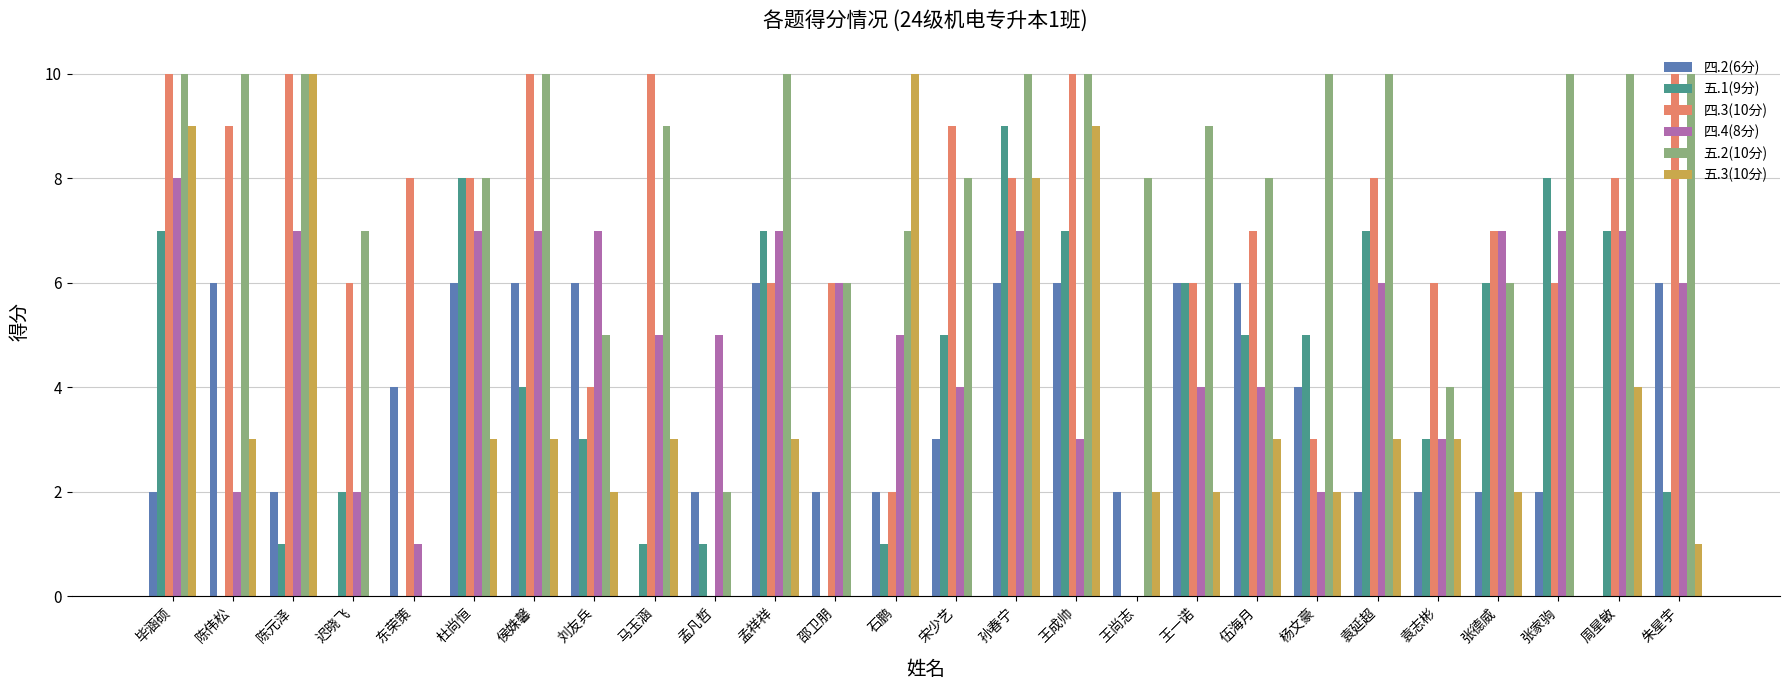

Reading left to right, transcribe all the data shown in this chart.

四.2(6分): 2	6	2	0	4	6	6	6	0	2	6	2	2	3	6	6	2	6	6	4	2	2	2	2	0	6
五.1(9分): 7	0	1	2	0	8	4	3	1	1	7	0	1	5	9	7	0	6	5	5	7	3	6	8	7	2
四.3(10分): 10	9	10	6	8	8	10	4	10	0	6	6	2	9	8	10	0	6	7	3	8	6	7	6	8	10
四.4(8分): 8	2	7	2	1	7	7	7	5	5	7	6	5	4	7	3	0	4	4	2	6	3	7	7	7	6
五.2(10分): 10	10	10	7	0	8	10	5	9	2	10	6	7	8	10	10	8	9	8	10	10	4	6	10	10	10
五.3(10分): 9	3	10	0	0	3	3	2	3	0	3	0	10	0	8	9	2	2	3	2	3	3	2	0	4	1